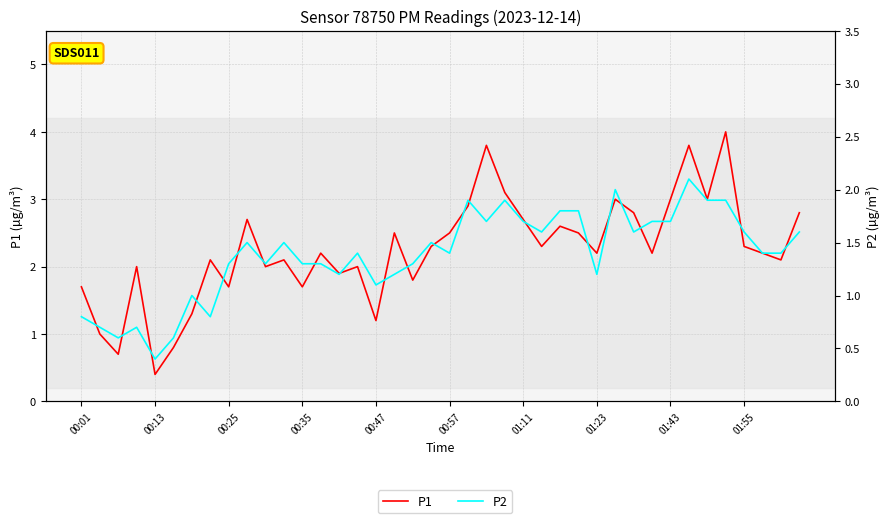

What is the sum of all P1 values?

89.9